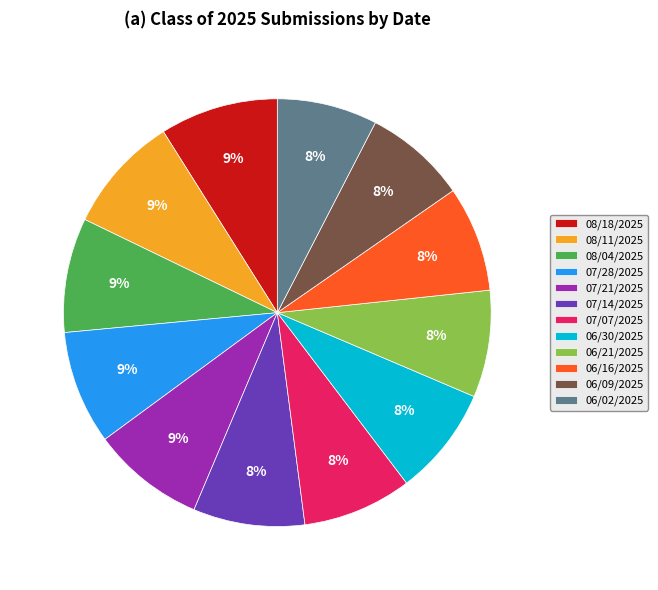

Is it true that 06/02/2025 is 1% of the pie?

False